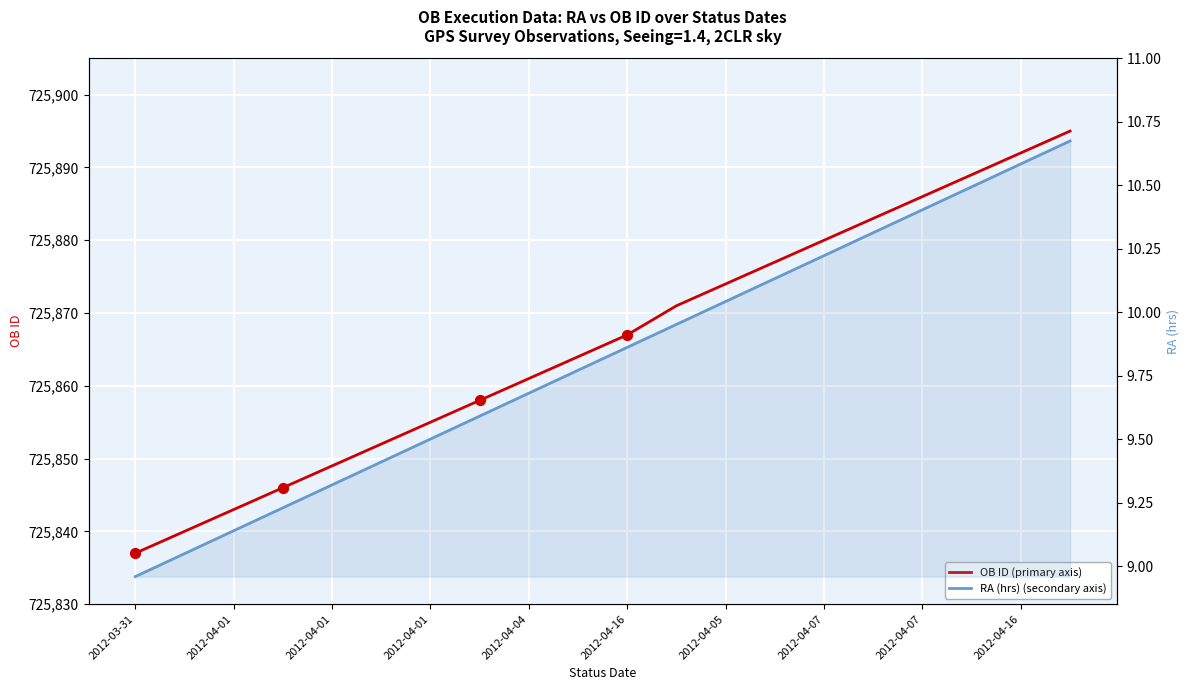

What are all the series names shown in the legend?

OB ID (primary axis), RA (hrs) (secondary axis)